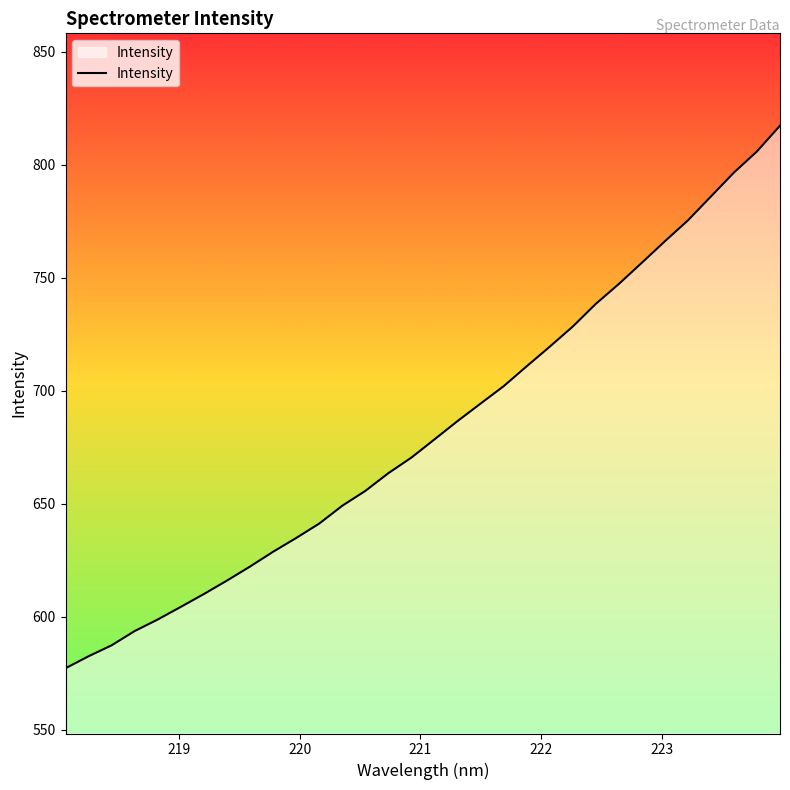

What is the greatest value displayed?

817.2